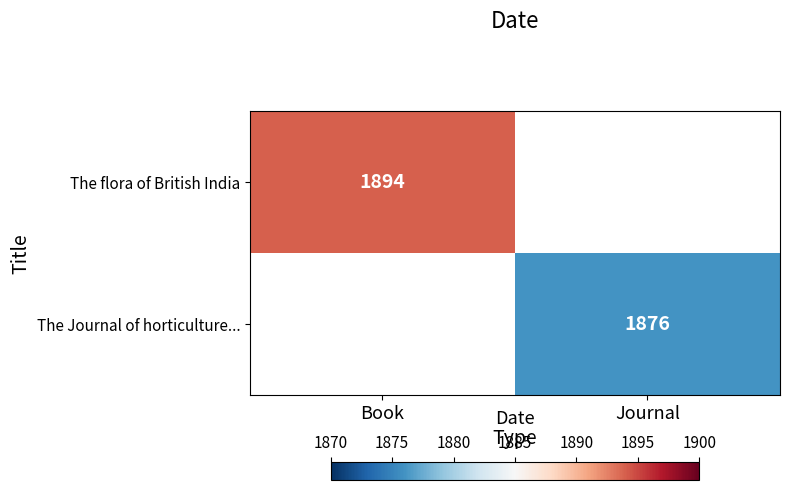

The value of The flora of British India at Book is 2941. True or false?

False